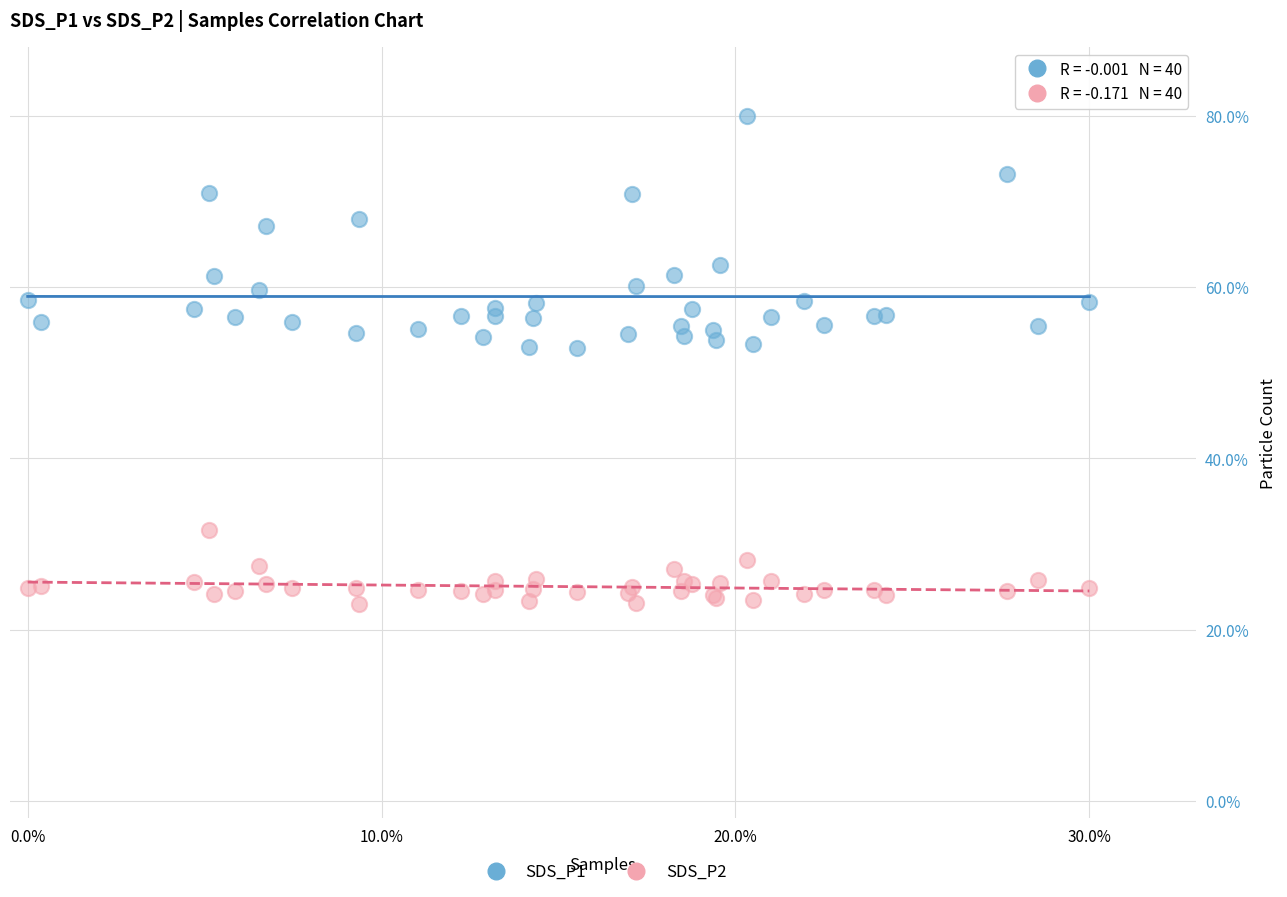

Which series reaches the maximum Y coordinate?

SDS_P1